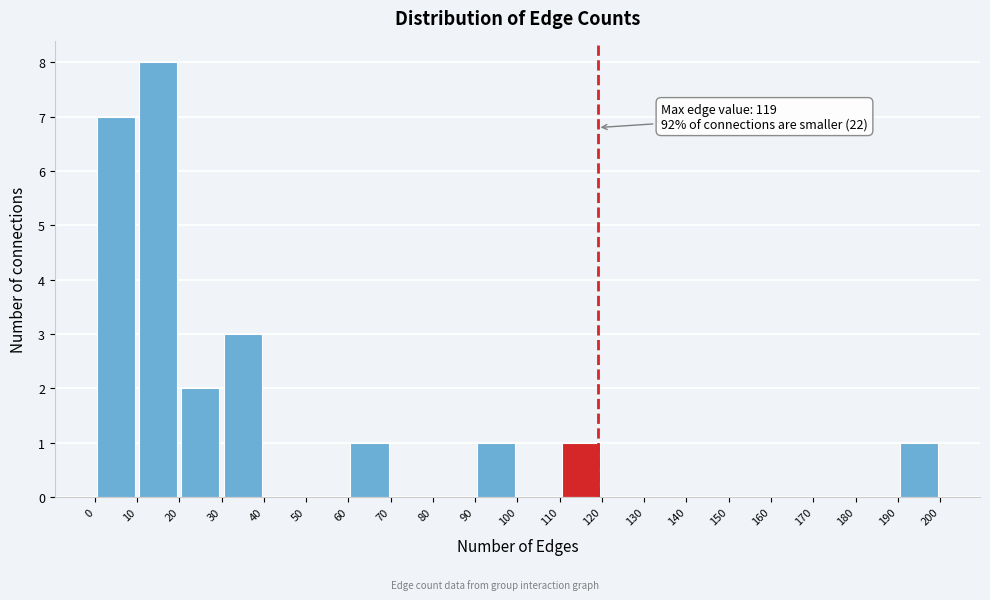

Which range on the x-axis has the tallest bar?

10 to 20